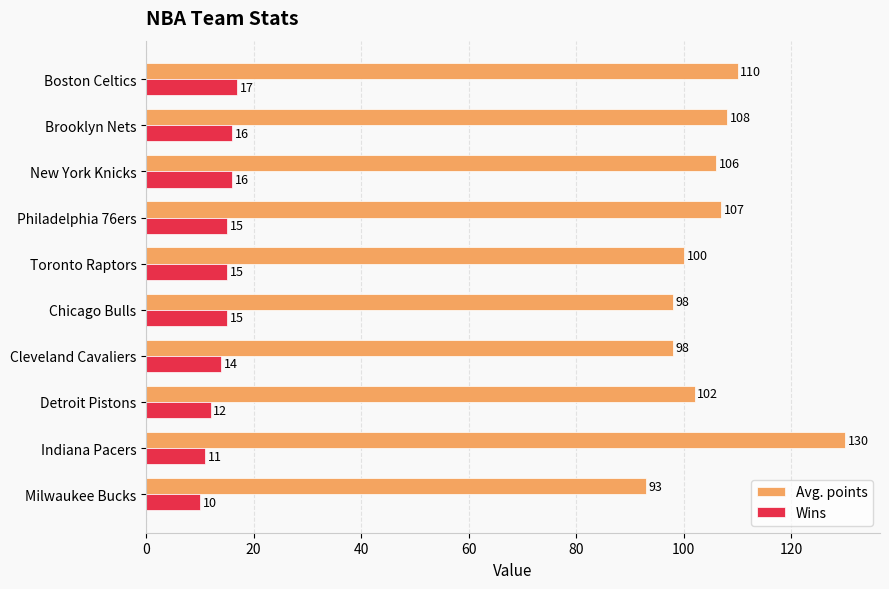

What is the approximate value of Wins at Philadelphia 76ers?

15